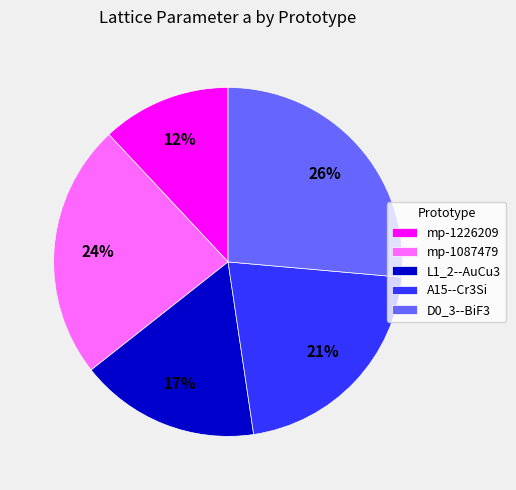

What is the ratio of the value at L1_2--AuCu3 to the value at mp-1087479?

0.7